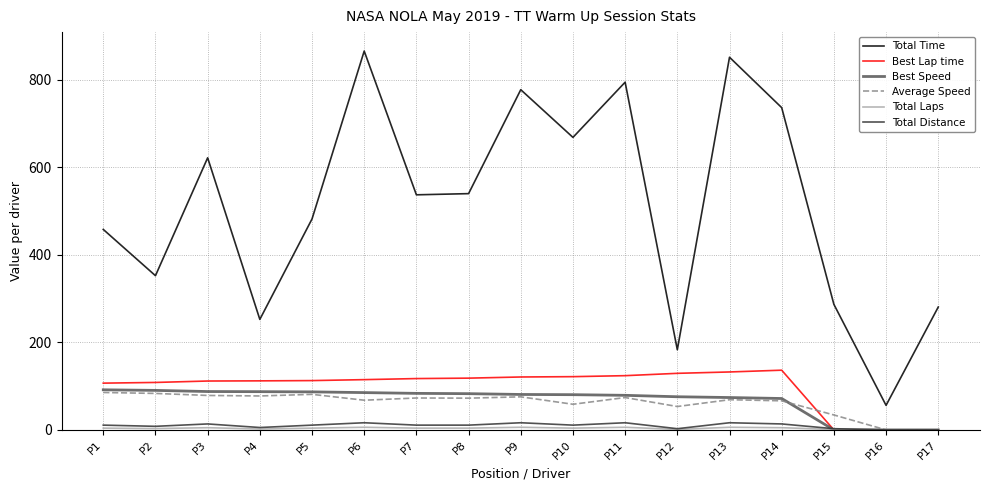

What is the sum of the Total Time values at P2 and P5?

834.6